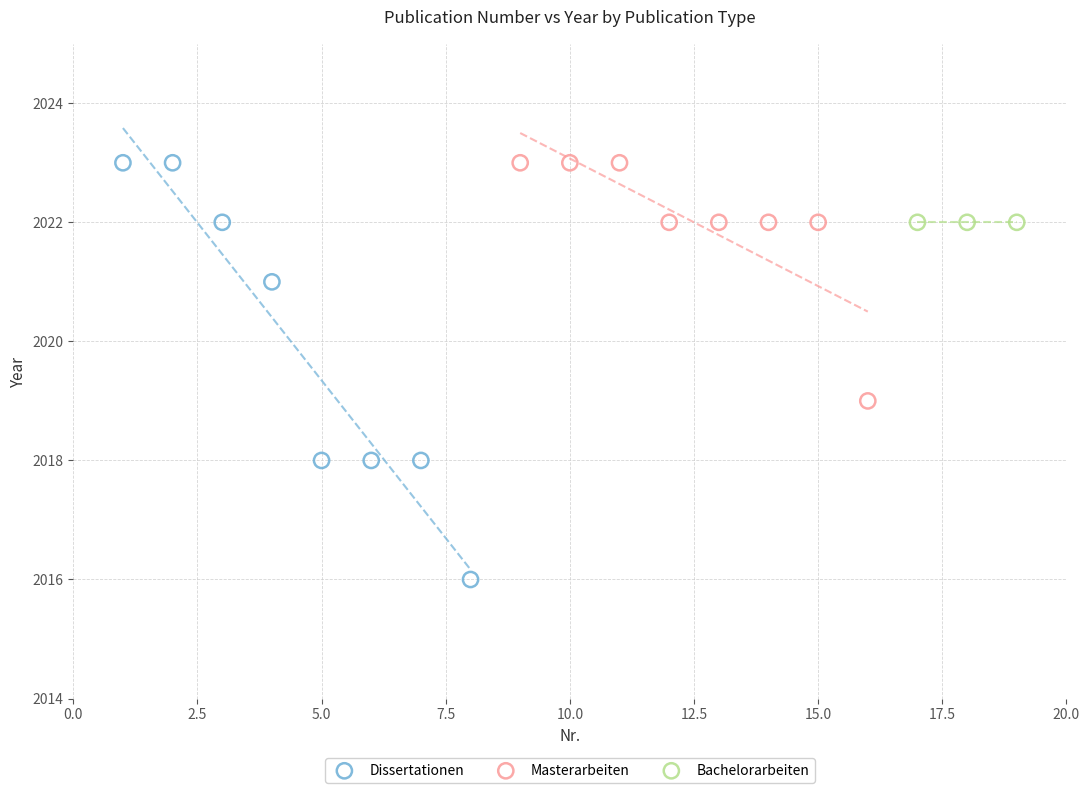

Which series reaches the minimum Y coordinate?

Dissertationen